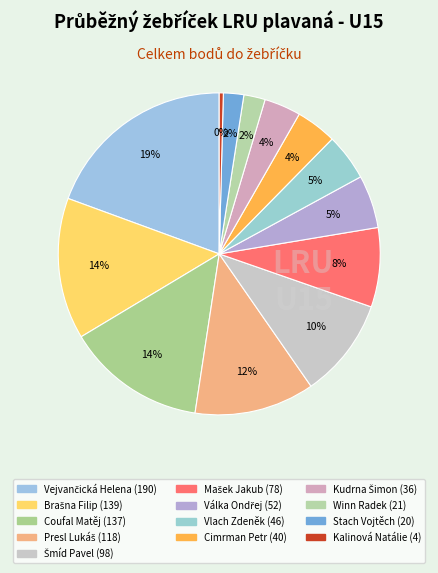

What is the smallest slice in the pie chart?

Kalinová Natálie